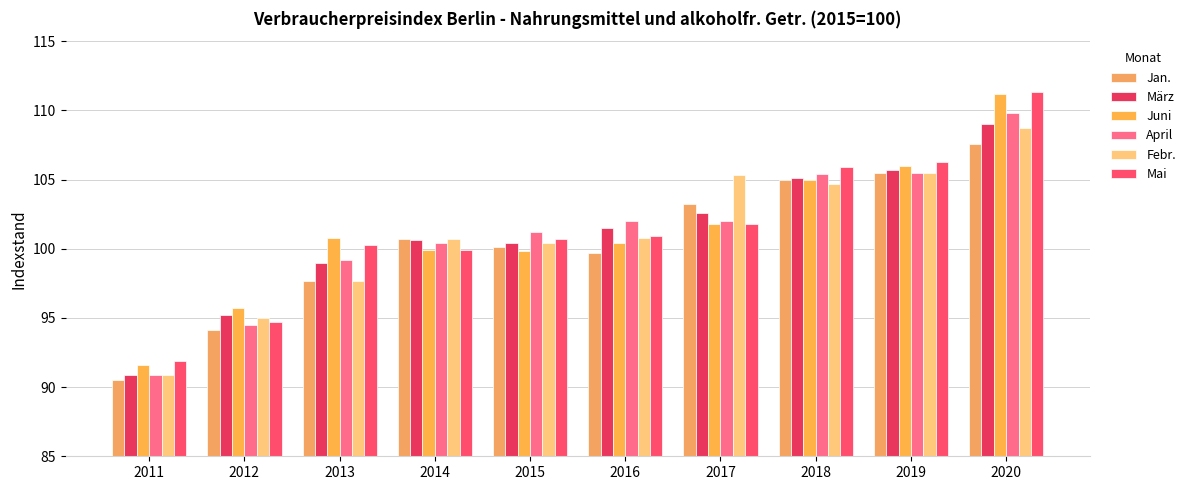

At which label does April reach its peak?

2020